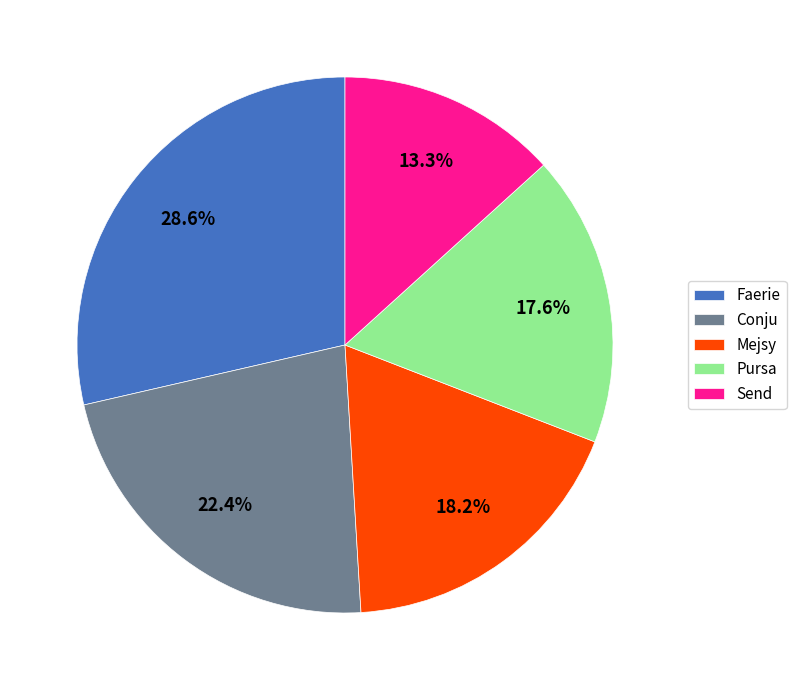

What is the smallest slice in the pie chart?

Send